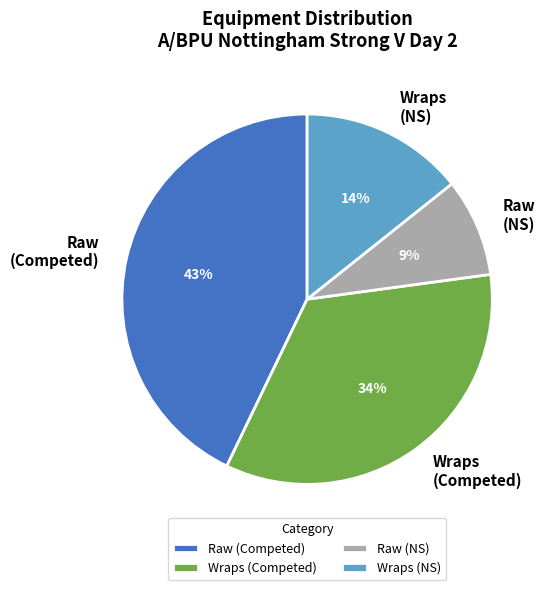

To the nearest percent, what portion does Raw (Competed) represent?

43%